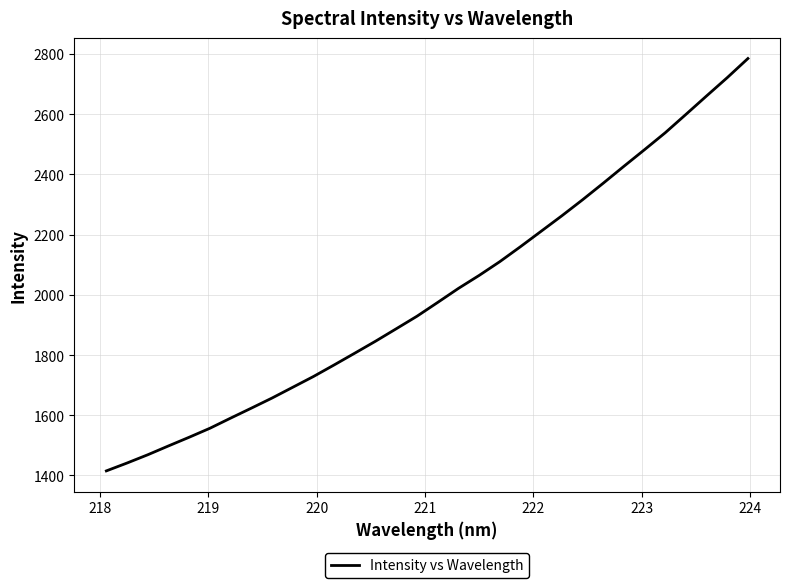

What is the maximum value shown in the chart?

2784.8